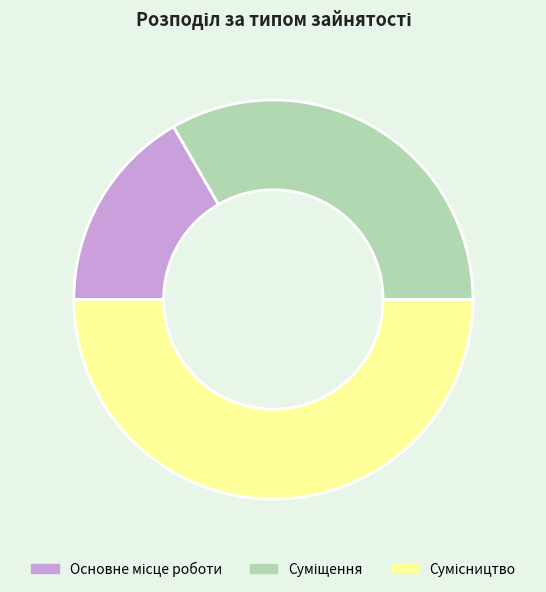

How many segments does this pie chart have?

3